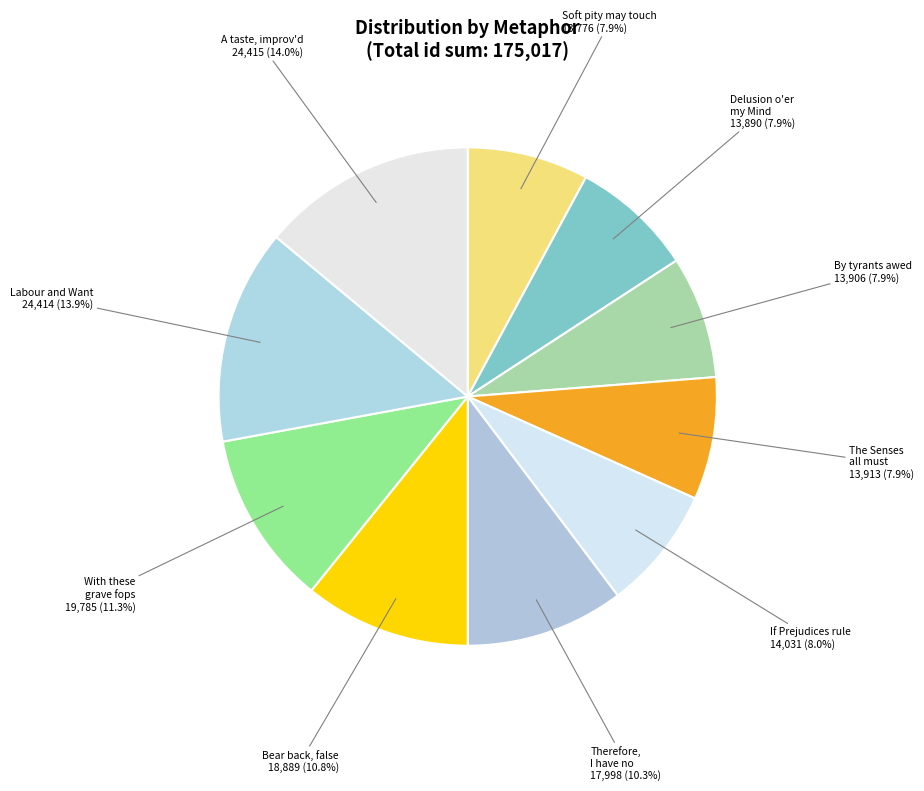

To the nearest percent, what portion does Delusion o'er my Mind represent?

8%